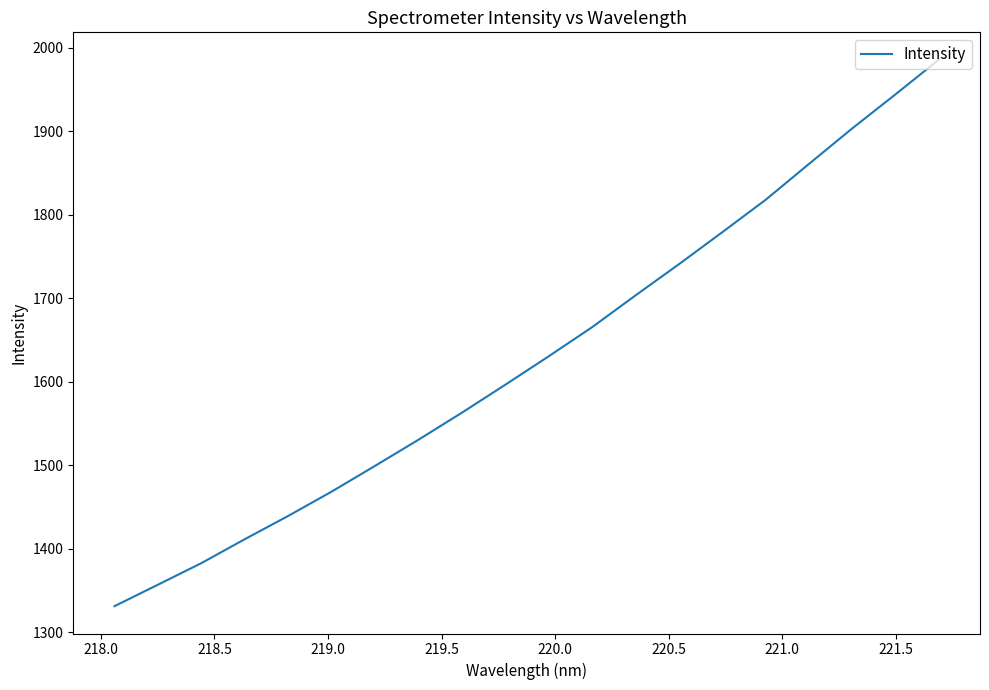

How many lines are shown in the chart?

1